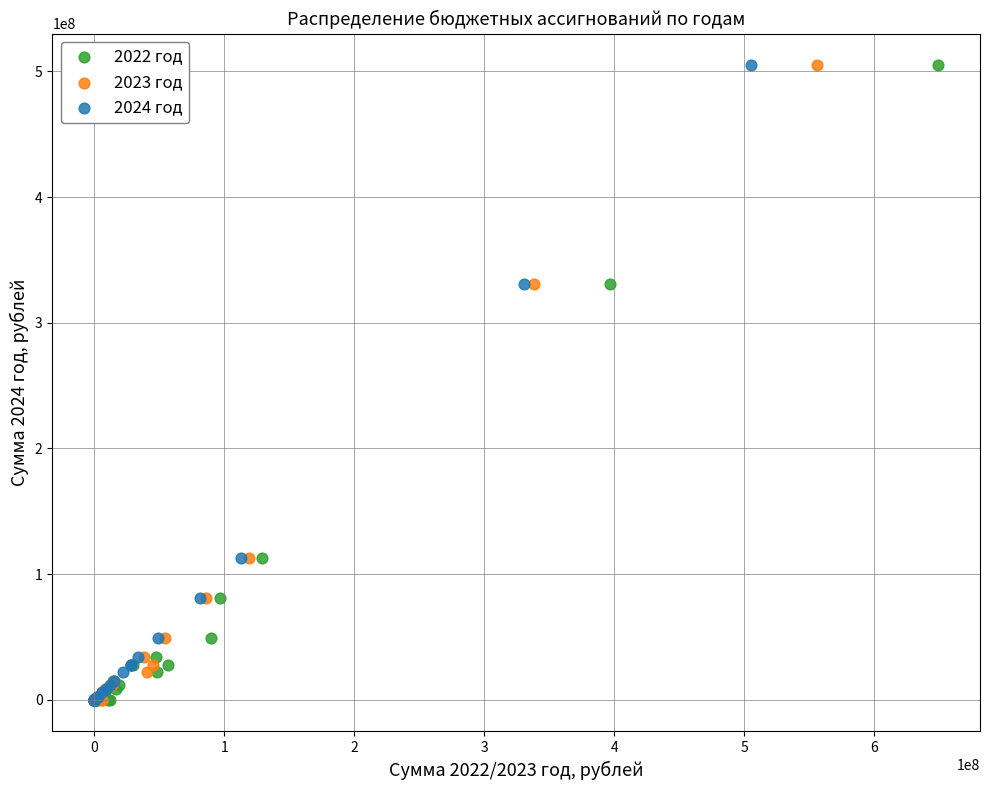

What are all the series names shown in the legend?

2022 год, 2023 год, 2024 год